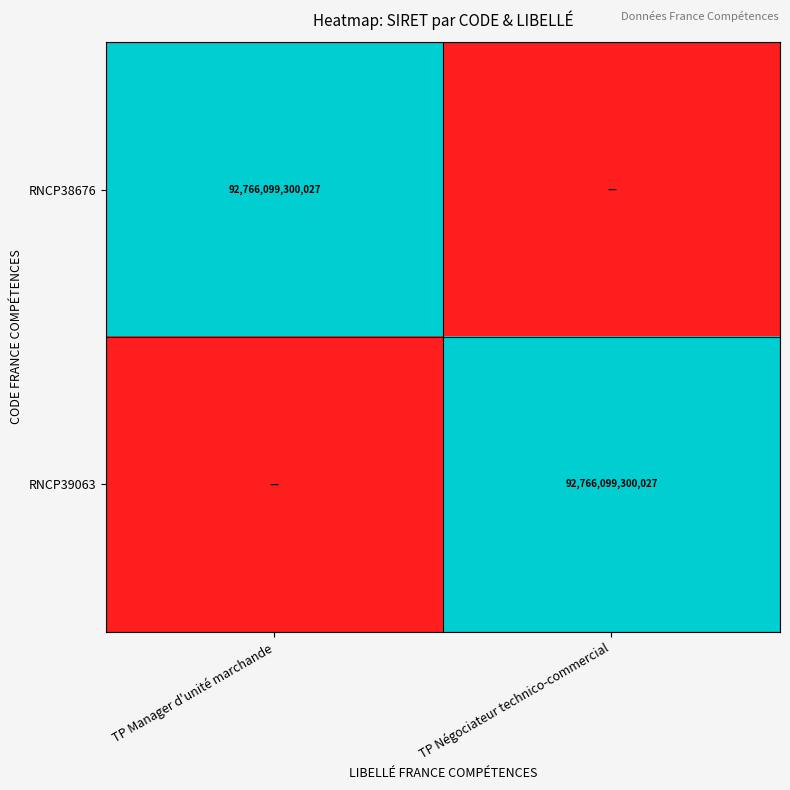

The RNCP39063 series shows 44174573149462 at TP Négociateur technico-commercial. True or false?

False